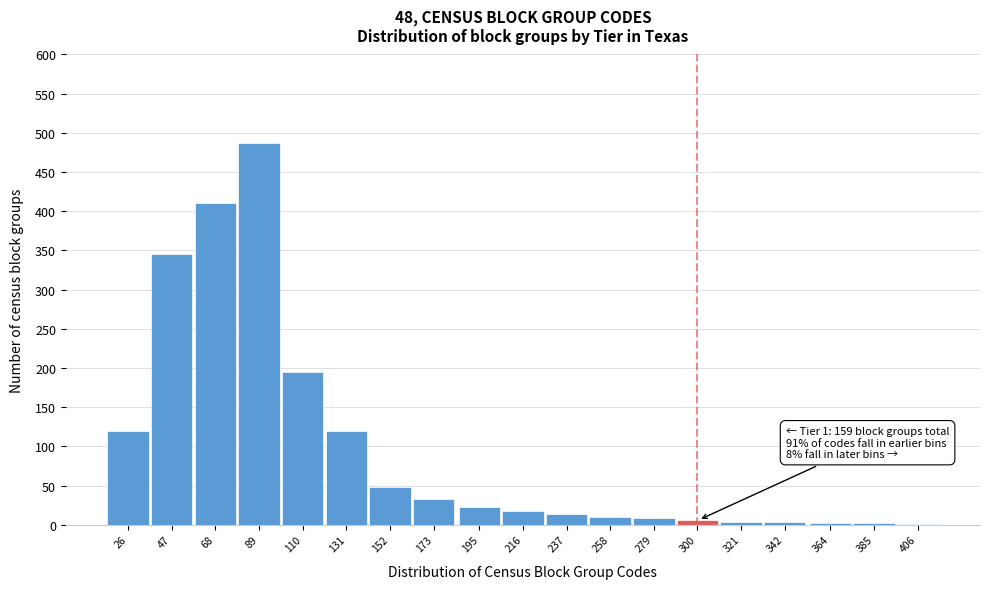

Approximately how many times larger is the value at 47 compared to 195?

15.7